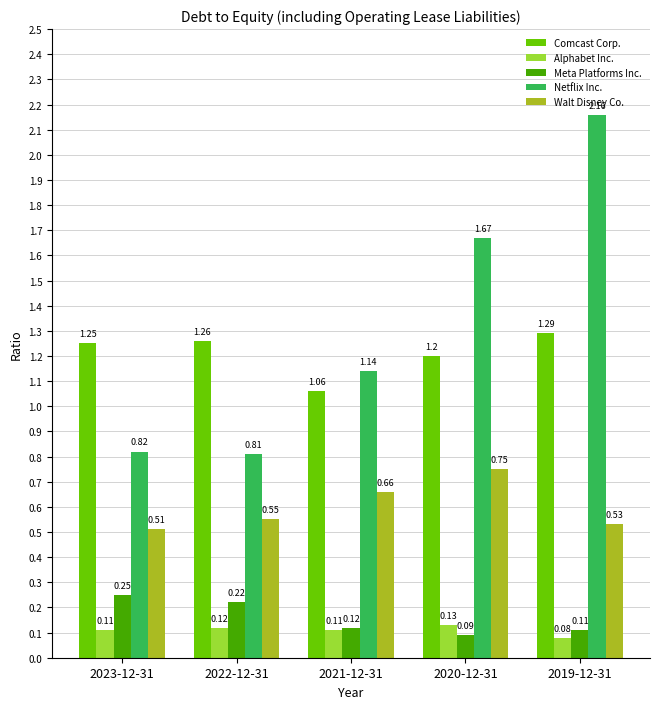

Rank the categories by Meta Platforms Inc. value from lowest to highest.

2020-12-31, 2019-12-31, 2021-12-31, 2022-12-31, 2023-12-31